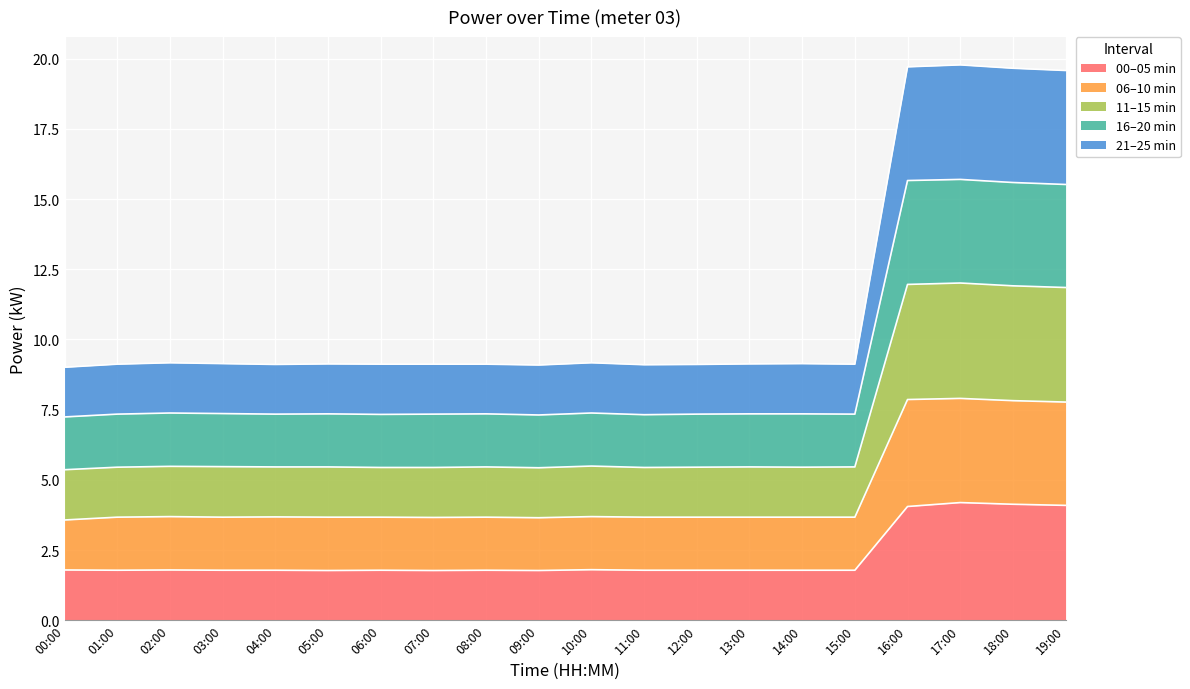

What is the difference between the highest and lowest values at 16:00?

15.7